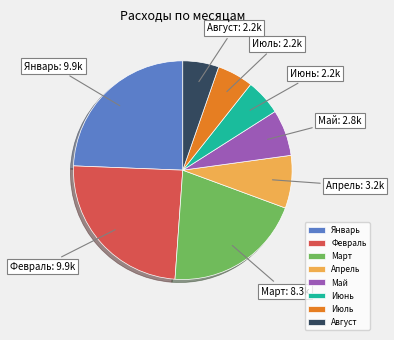

Do Май and Апрель together represent more than half of the pie?

No